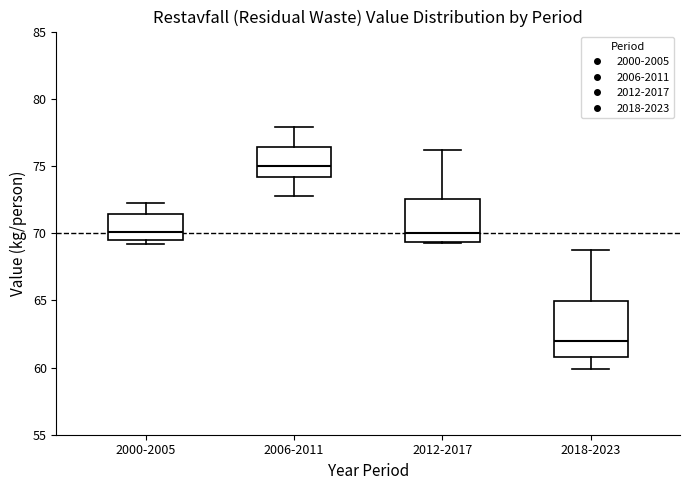

Reading left to right, transcribe this box plot: for each box, give where its median line is, the range the box spans, and where its two whiskers end, as read against the y-axis. The values are not printed on the chart, so give them approximately, as read against the axis.

2000-2005: median 70.0, box 69.5 to 71.5, whiskers 69.0 to 72.0
2006-2011: median 75.0, box 74.0 to 76.5, whiskers 72.5 to 78.0
2012-2017: median 70.0, box 69.5 to 72.5, whiskers 69.0 to 76.0
2018-2023: median 62.0, box 61.0 to 65.0, whiskers 60.0 to 68.5